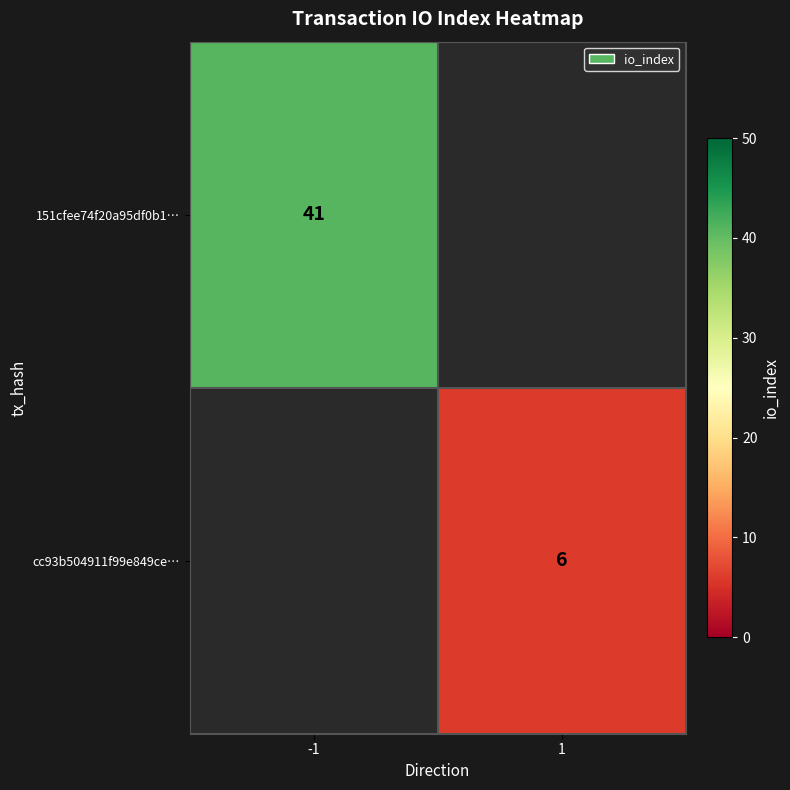

True or false: 151cfee74f20a95df0b1… has a value of 41 at -1.

True